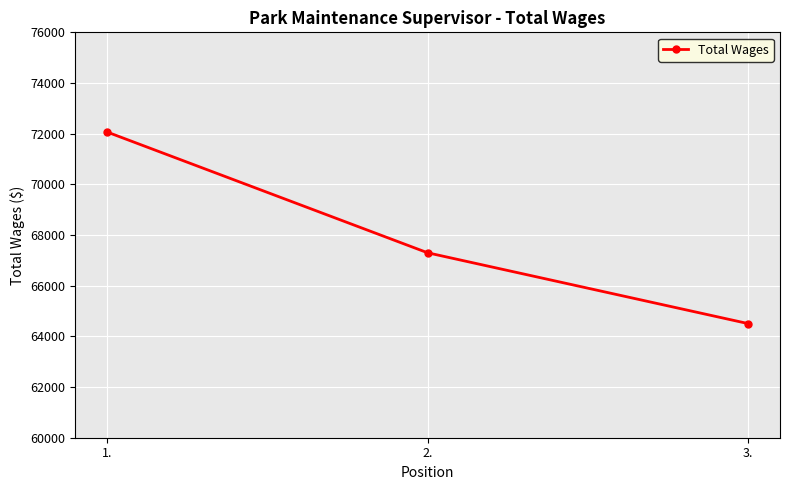

Which category has the lowest value across all series?

3.